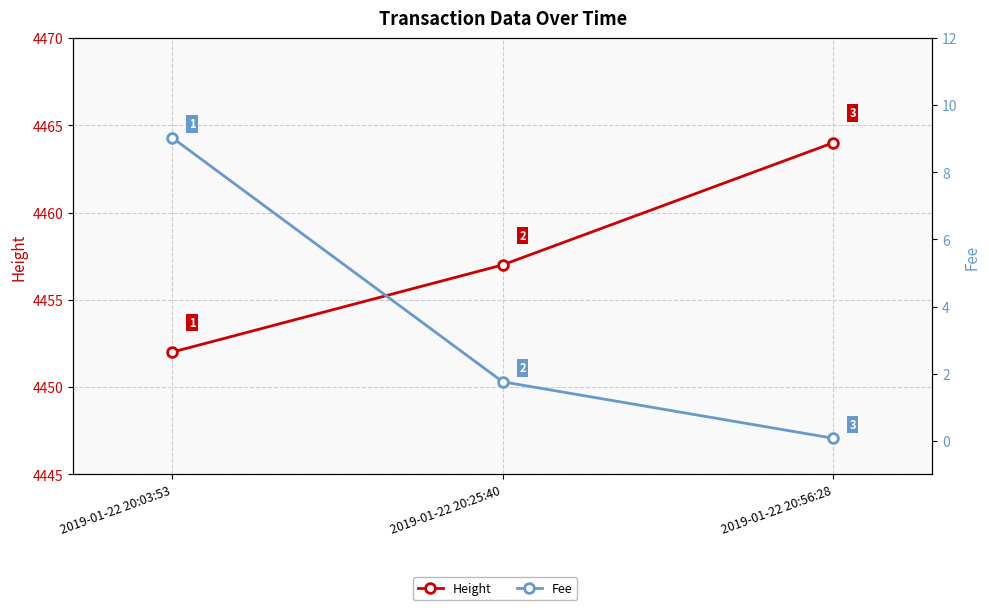

The value of Fee at 2019-01-22 20:03:53 is 9.0. True or false?

True